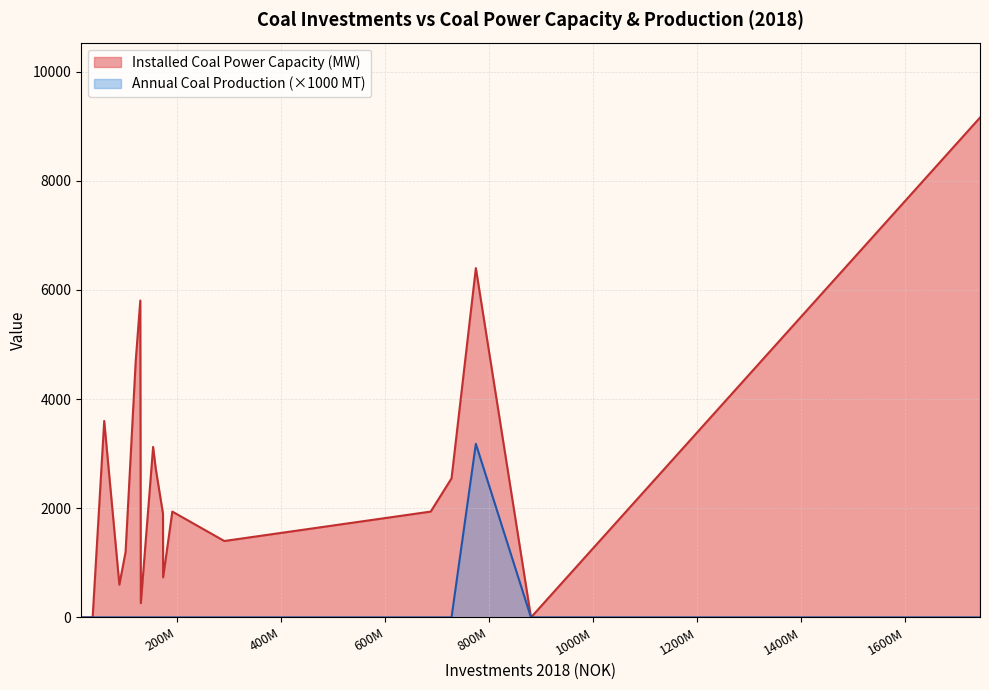

What is the greatest value displayed?

9158